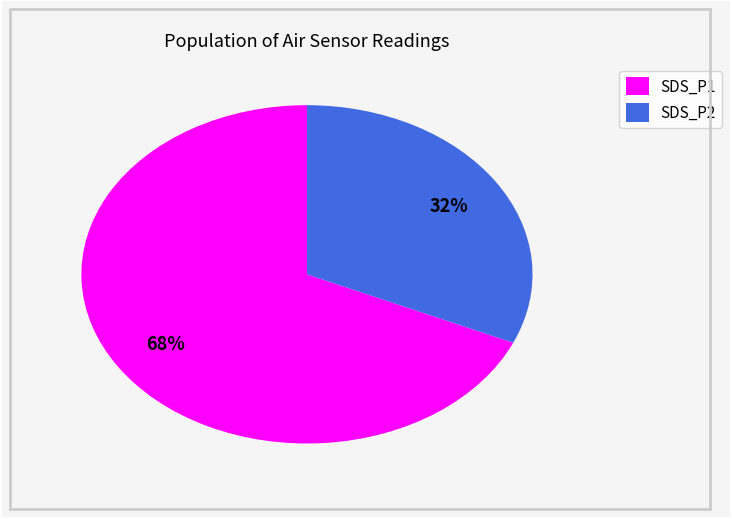

To the nearest percent, what is the combined percentage of SDS_P2 and SDS_P1?

100%